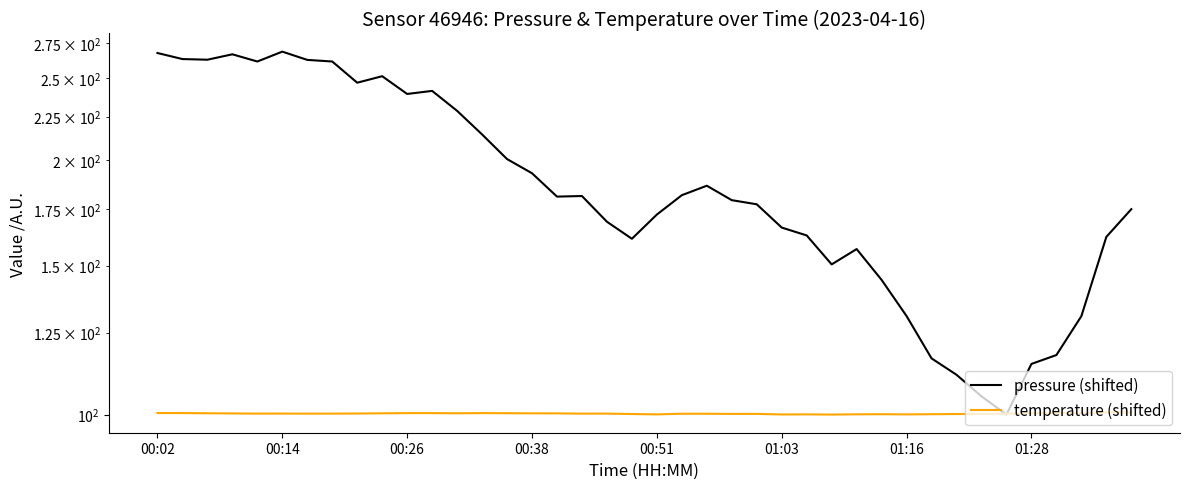

What are all the series names shown in the legend?

pressure (shifted), temperature (shifted)